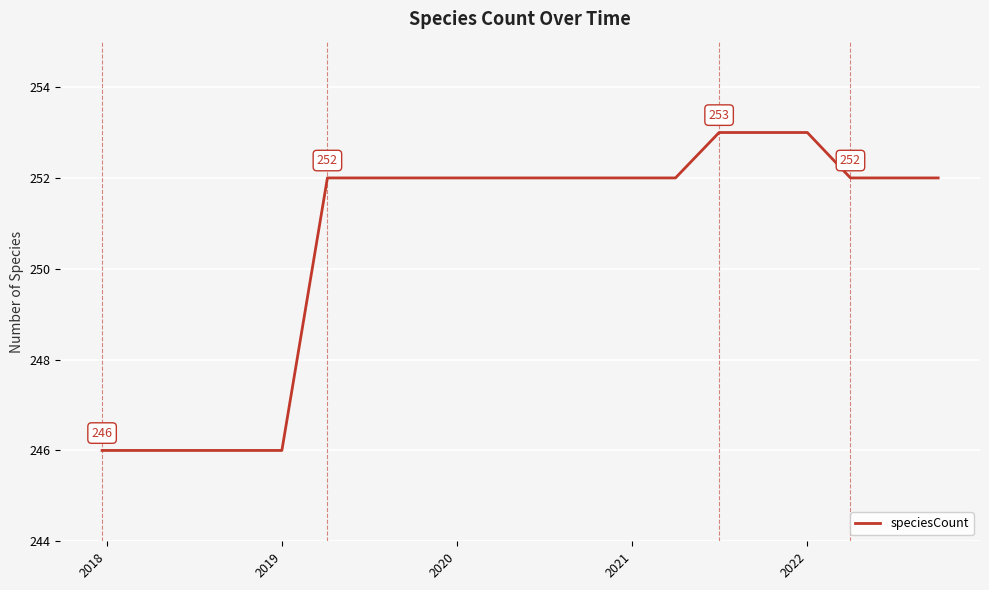

What is the maximum value shown in the chart?

253